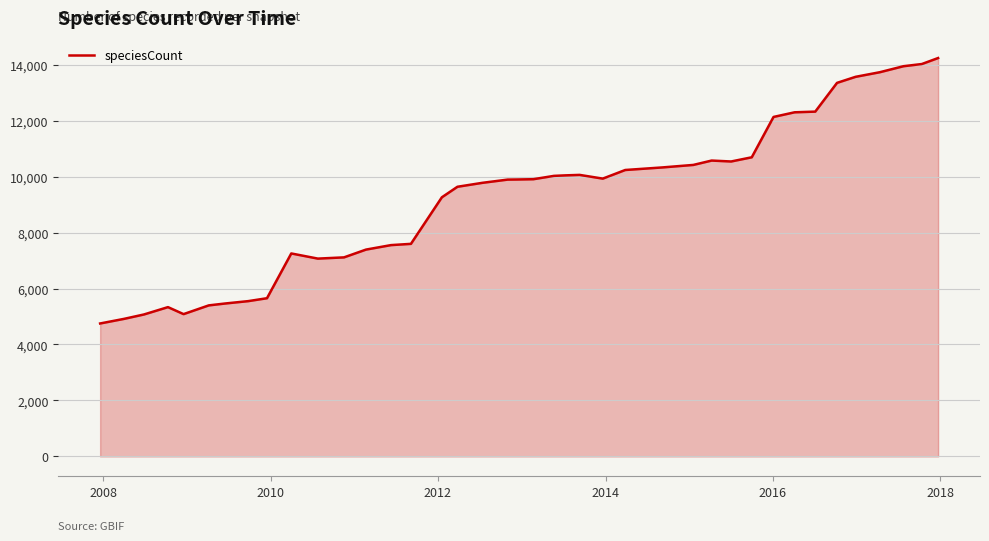

What is the minimum value shown in the chart?

4751